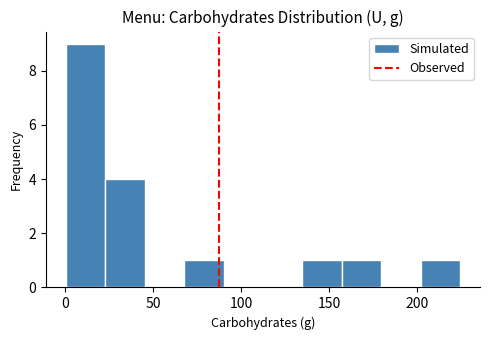

Reading left to right, list every bar in this chart as the range it spans on the x-axis followed by its height. Neither the bar edges nor the heights are printed on the chart, so give them approximately, as read against the axes.

0 to 25: 9
25 to 45: 4
45 to 70: 0
70 to 90: 1
90 to 110: 0
110 to 135: 0
135 to 155: 1
155 to 180: 1
180 to 200: 0
200 to 225: 1